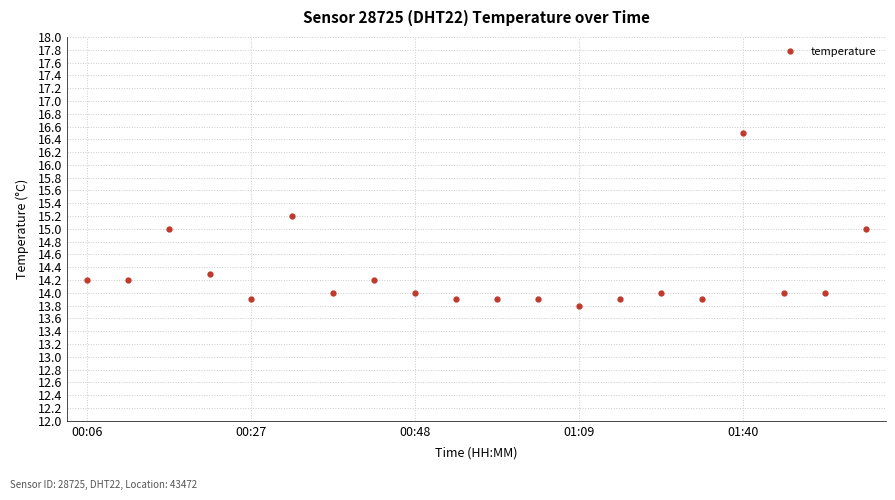

What is the value of the 11th point from the left?

13.9